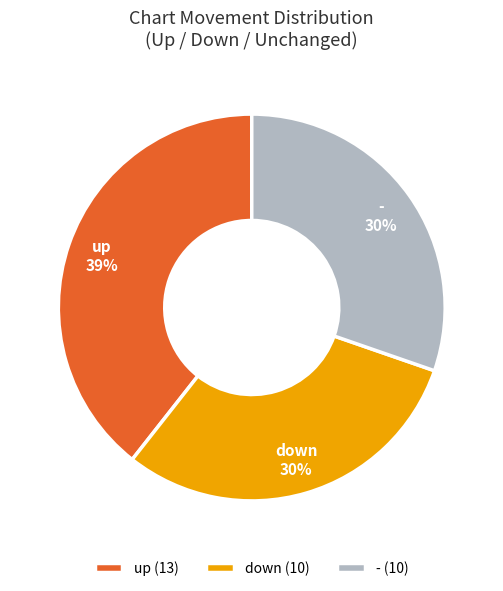

Is there any slice that represents more than half of the pie?

No